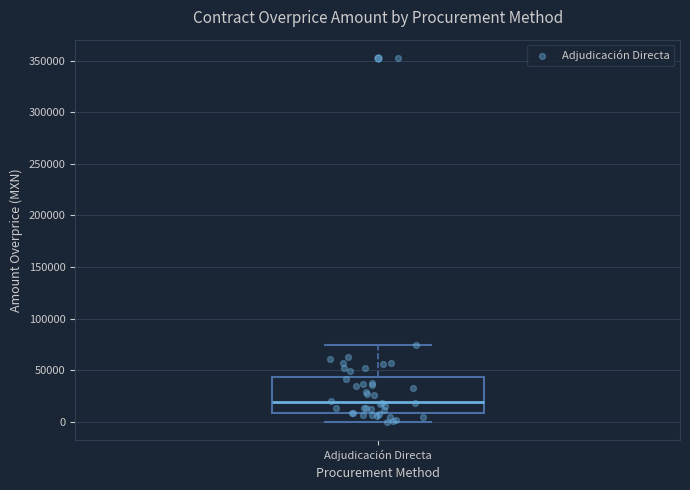

Where does the lower whisker of the box for Adjudicación Directa end on the y-axis? The values are not printed on the chart, so give them approximately, as read against the axis.

0